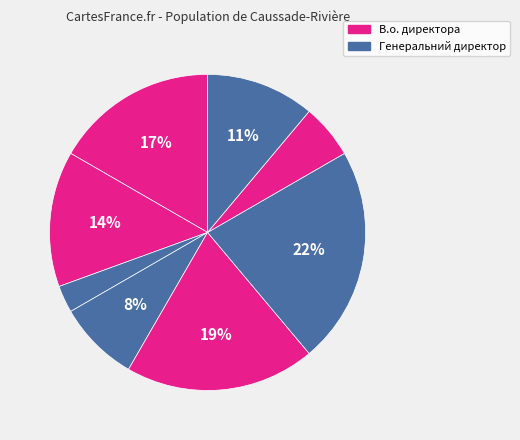

To the nearest percent, what is the difference between the largest and smallest slice percentages?

19%